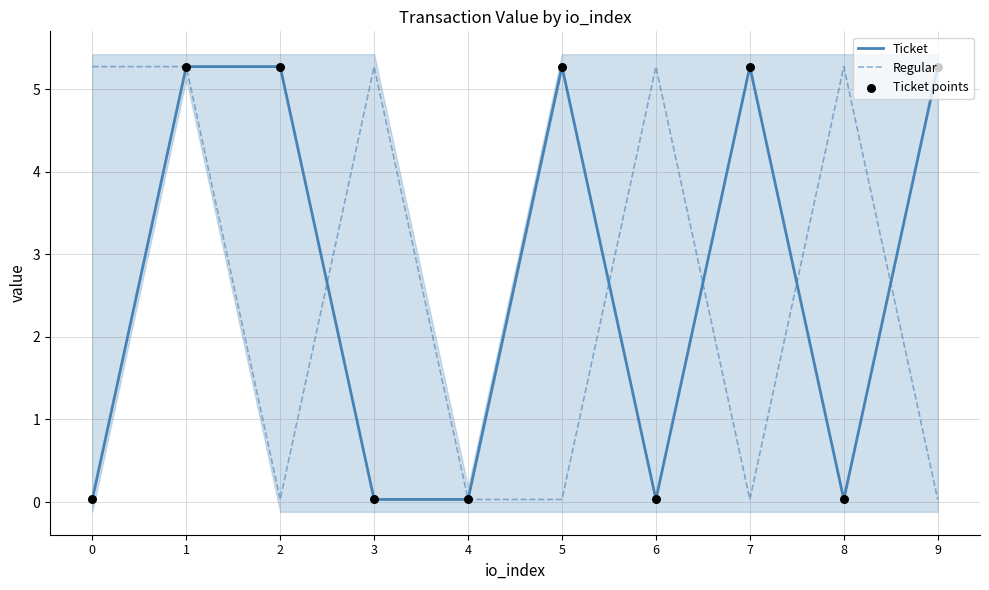

Which series has the largest total across all categories?

Ticket